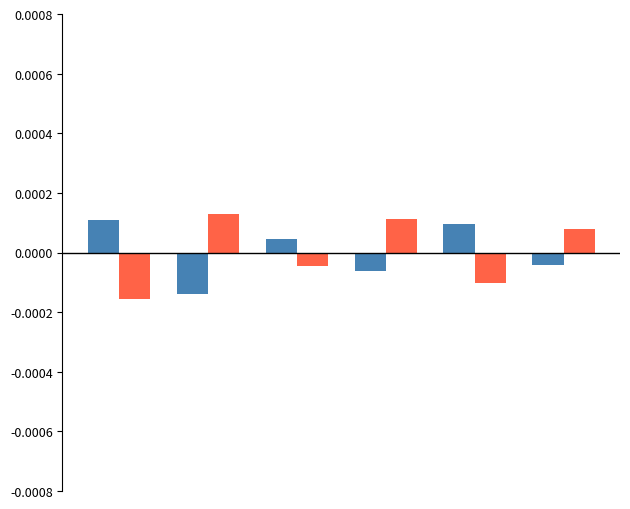

Count the number of data series in this chart.

2